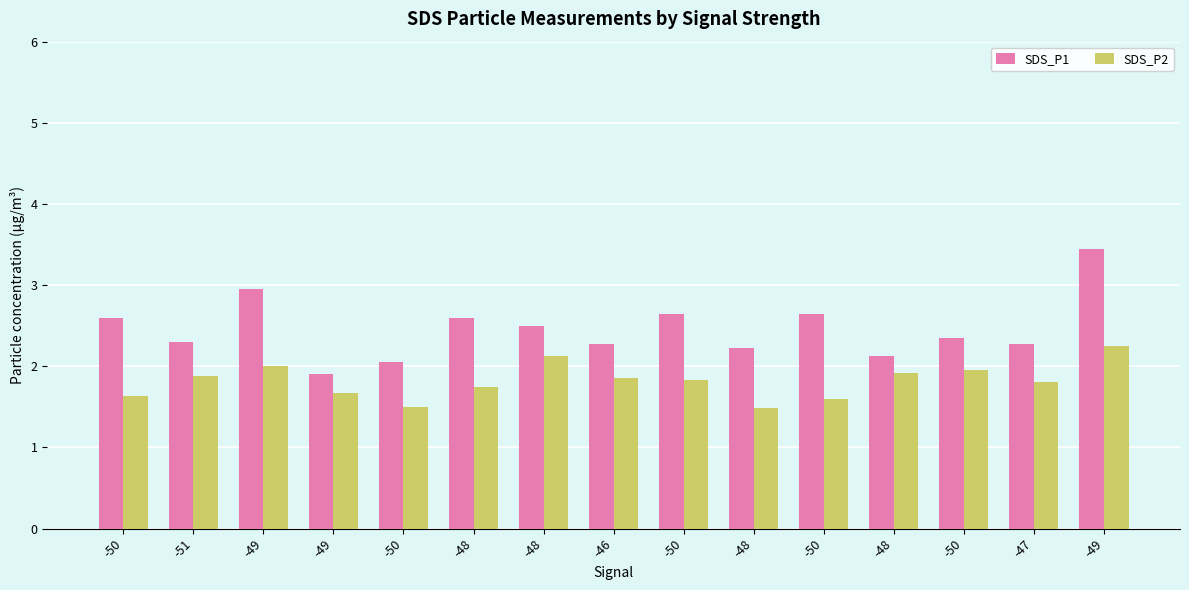

Is it true that SDS_P2 equals 1.6 at -50?

True